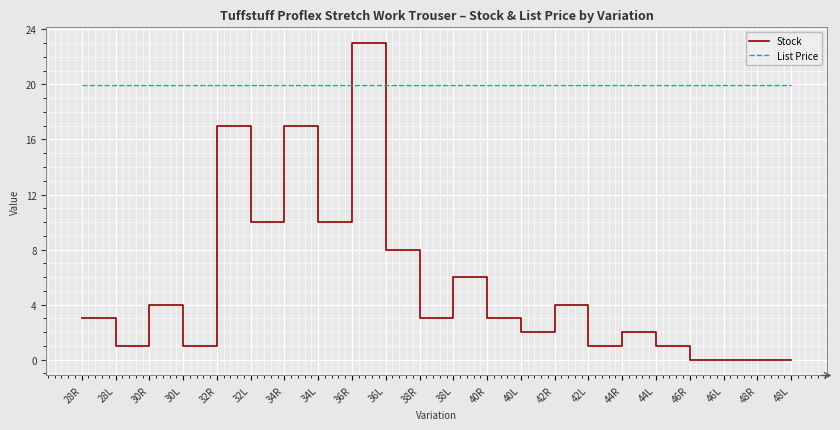

Does the chart have visible grid lines?

Yes